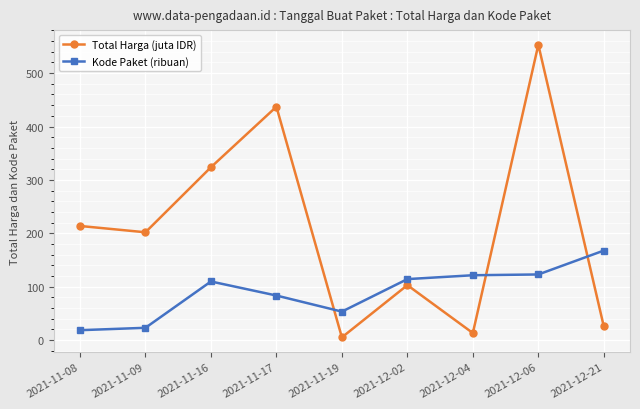

True or false: Kode Paket (ribuan) has a value of 19.9 at 2021-11-19.

False